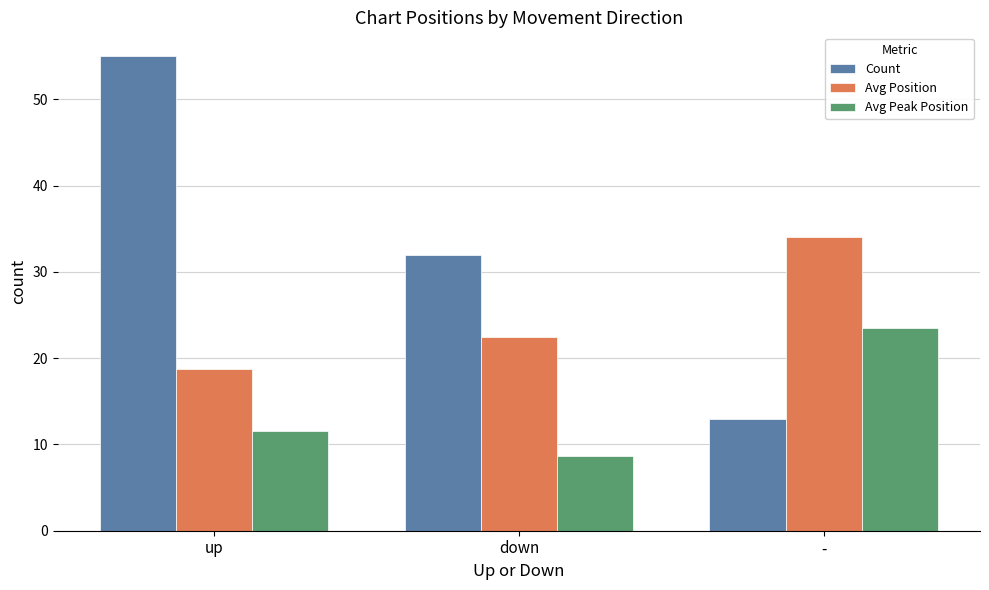

The Count series shows 13.0 at -. True or false?

True